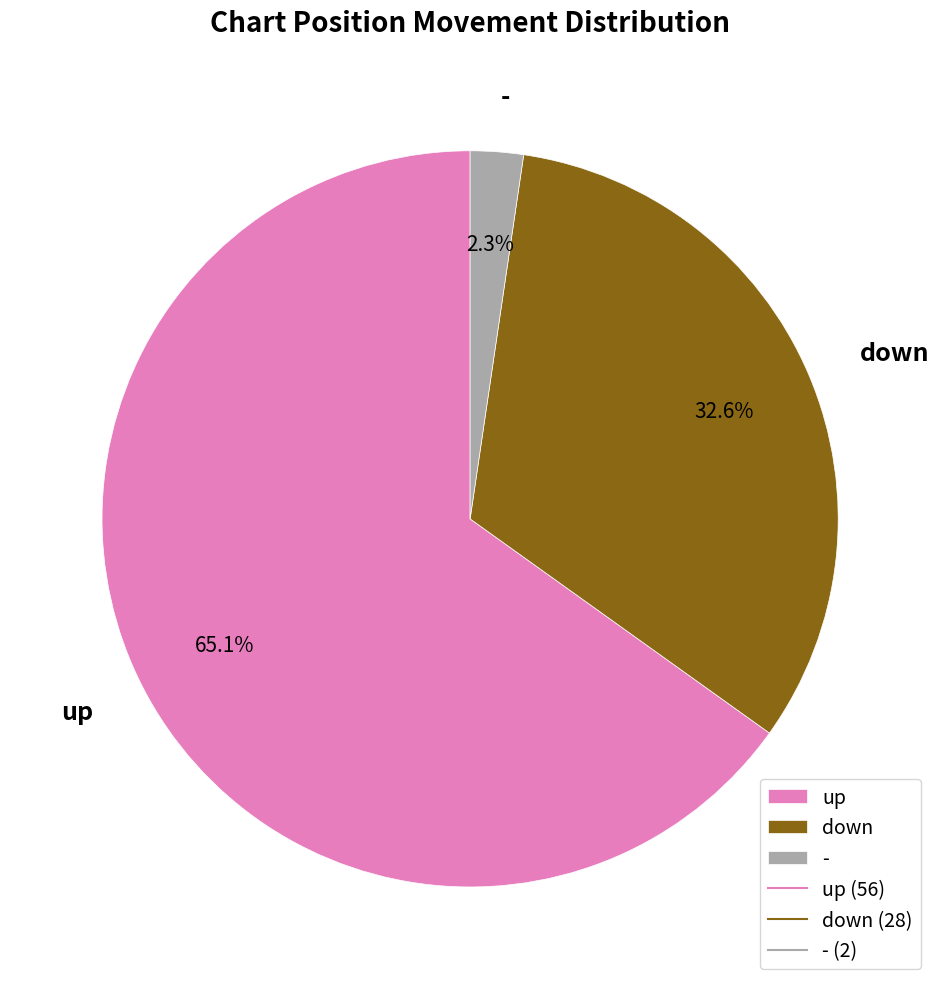

What is the ratio of the value at down to the value at up?

0.5